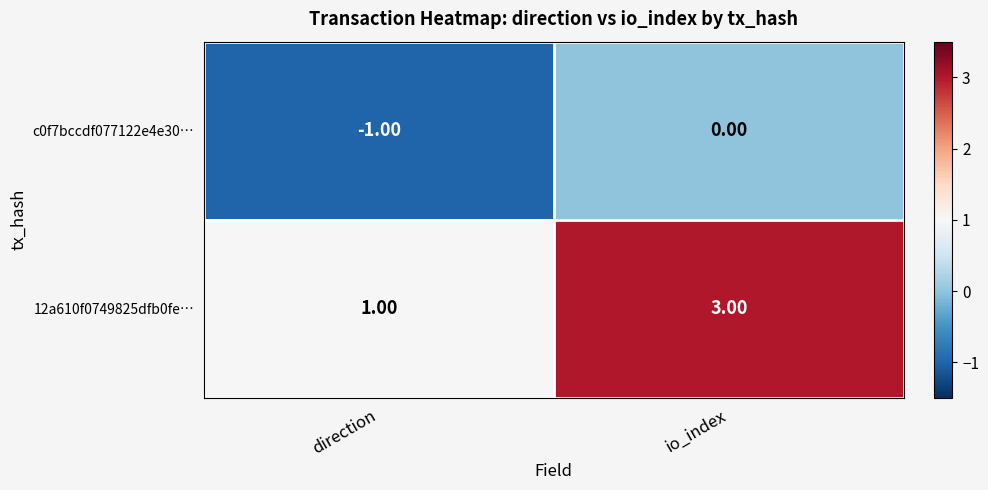

Where is c0f7bccdf077122e4e30… nearest to the value 0?

io_index